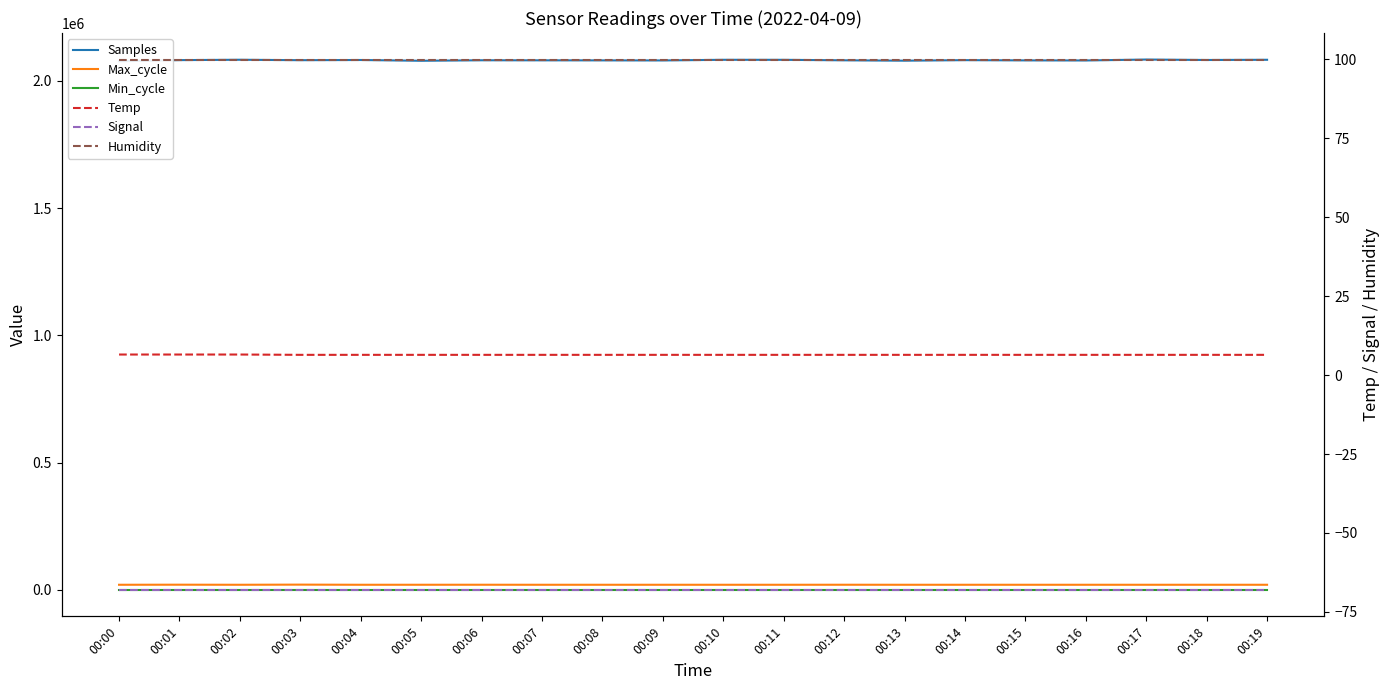

Reading left to right, extract all data points from this chart.

Samples: 2076939.0	2081327.0	2082788.0	2081043.0	2081804.0	2078758.0	2080719.0	2080520.0	2080303.0	2080038.0	2082632.0	2082500.0	2080579.0	2079090.0	2081243.0	2080277.0	2079959.0	2083625.0	2081833.0	2082677.0
Max_cycle: 19914.0	20198.0	19916.0	20447.0	19909.0	19968.0	20020.0	19921.0	19917.0	19917.0	19909.0	19908.0	20019.0	19913.0	19918.0	19913.0	19909.0	19924.0	19916.0	19909.0
Min_cycle: 28.0	28.0	28.0	28.0	28.0	28.0	28.0	28.0	28.0	28.0	28.0	28.0	28.0	28.0	28.0	28.0	28.0	28.0	28.0	28.0
Temp: 6.5	6.5	6.5	6.4	6.4	6.4	6.4	6.4	6.4	6.4	6.4	6.4	6.4	6.4	6.4	6.4	6.4	6.4	6.4	6.4
Signal: -68.0	-68.0	-68.0	-68.0	-68.0	-68.0	-68.0	-68.0	-68.0	-68.0	-68.0	-68.0	-68.0	-68.0	-68.0	-68.0	-68.0	-68.0	-68.0	-68.0
Humidity: 99.9	99.9	99.9	99.9	99.9	99.9	99.9	99.9	99.9	99.9	99.9	99.9	99.9	99.9	99.9	99.9	99.9	99.9	99.9	99.9